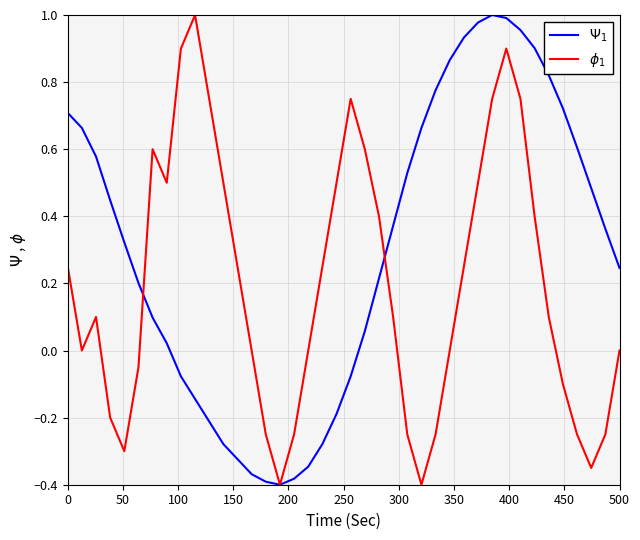

Reading left to right, what are all the values shown in this chart?

$\Psi_1$: 0.7	0.7	0.6	0.4	0.3	0.2	0.1	0.0	-0.1	-0.1	-0.2	-0.3	-0.3	-0.4	-0.4	-0.4	-0.4	-0.3	-0.3	-0.2	-0.1	0.1	0.2	0.4	0.5	0.7	0.8	0.9	0.9	1.0	1.0	1.0	1.0	0.9	0.8	0.7	0.6	0.5	0.4	0.2
$\phi_1$: 0.3	-0.0	0.1	-0.2	-0.3	-0.1	0.6	0.5	0.9	1.0	0.7	0.5	0.3	-0.0	-0.2	-0.4	-0.2	-0.0	0.3	0.5	0.7	0.6	0.4	0.1	-0.2	-0.4	-0.2	-0.0	0.3	0.5	0.7	0.9	0.7	0.4	0.1	-0.1	-0.2	-0.4	-0.2	-0.0